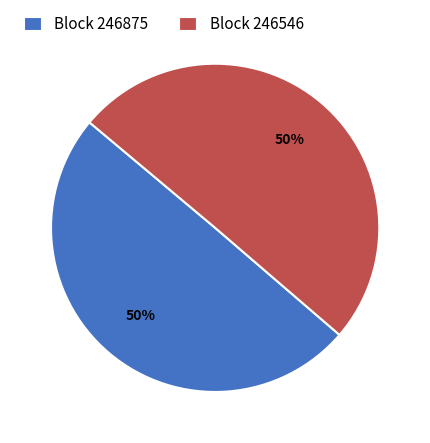

To the nearest percent, what is the average slice percentage?

50%